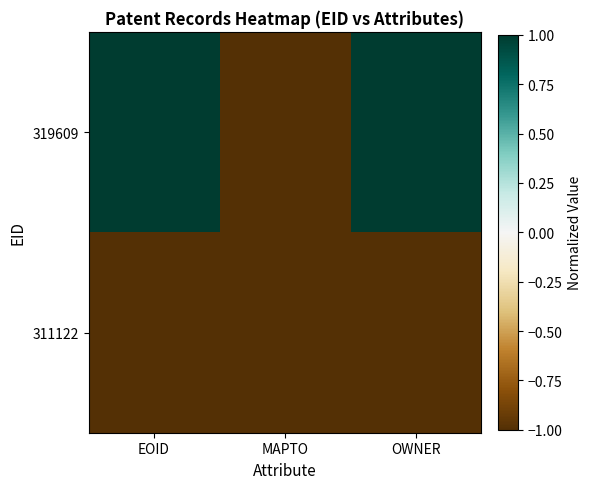

Between MAPTO and OWNER, which is larger?

OWNER